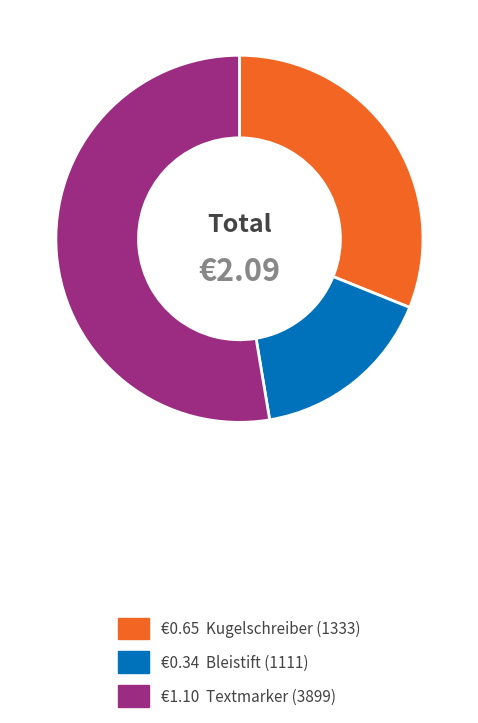

Is there any slice that represents more than half of the pie?

Yes